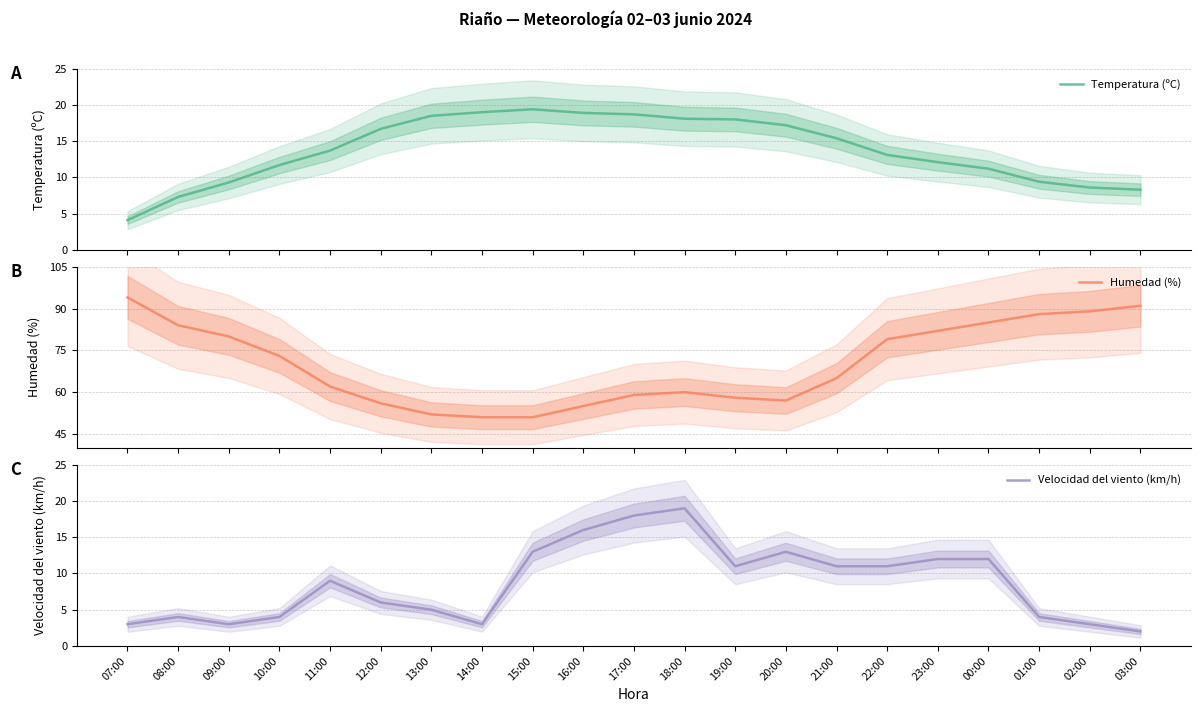

What is the difference between the maximum and second lowest values in the Velocidad del viento (km/h) series?

16